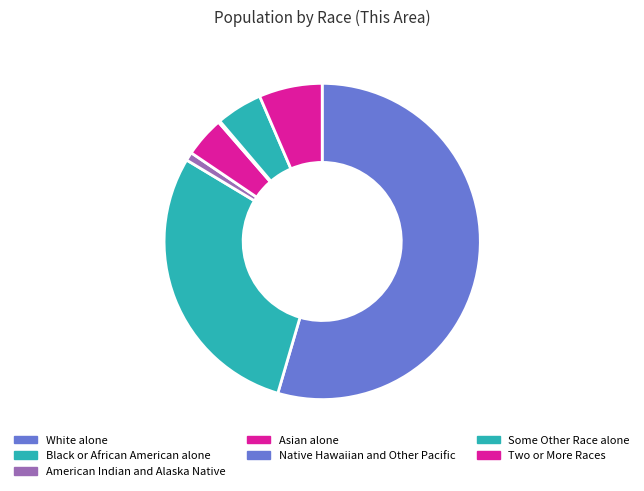

Is there a majority slice in this chart?

Yes